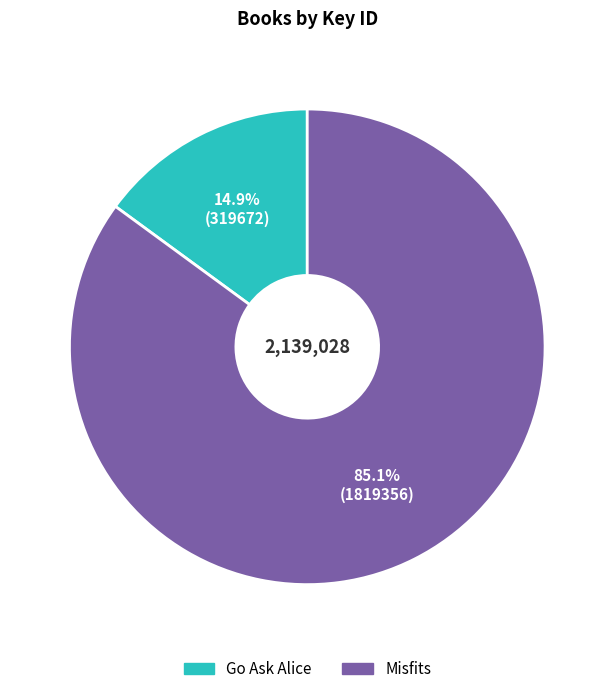

Rank the categories by value from highest to lowest.

Misfits, Go Ask Alice